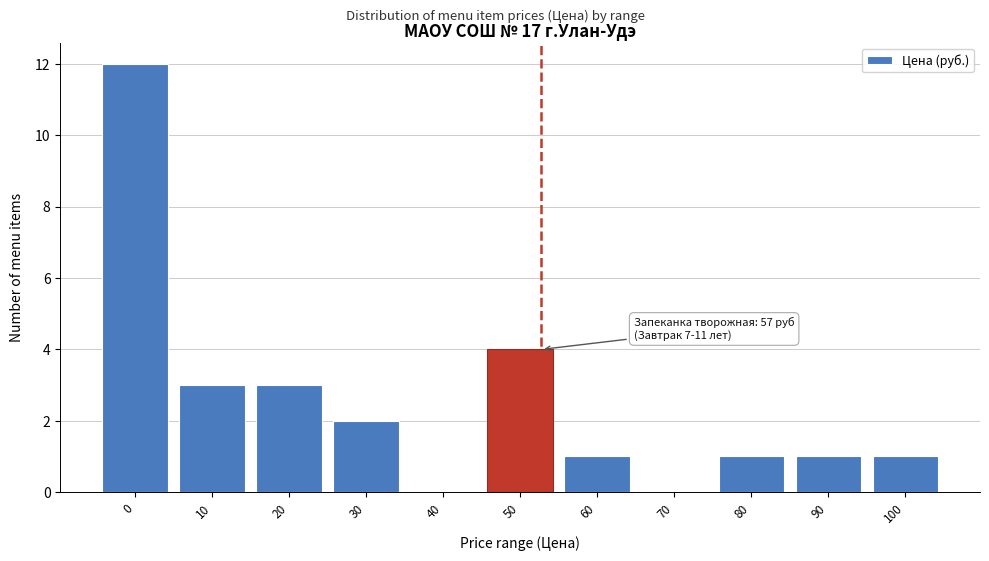

Reading left to right, extract all data points from this chart.

0=12	10=3	20=3	30=2	40=0	50=4	60=1	70=0	80=1	90=1	100=1